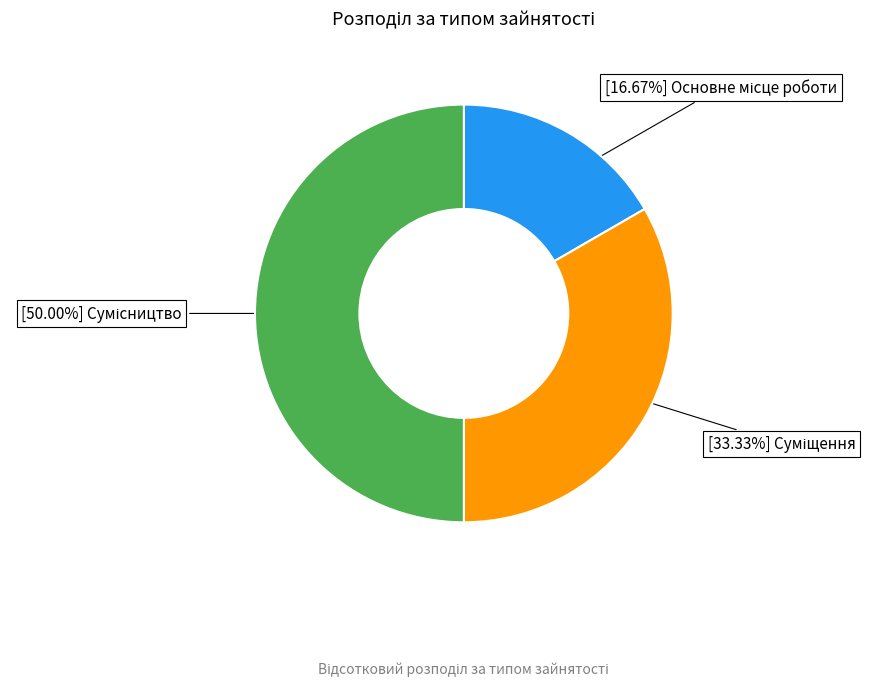

Count the number of slices in the pie.

3